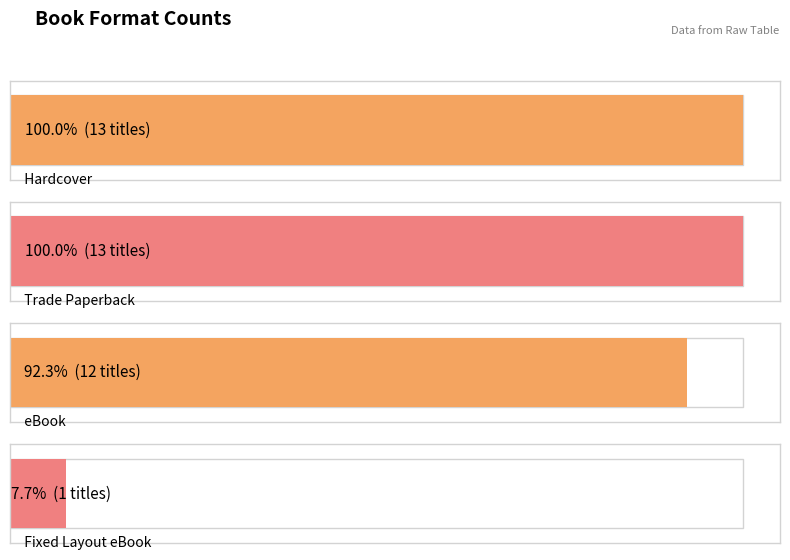

What is the label of the 3rd bar from the right?

Trade Paperback